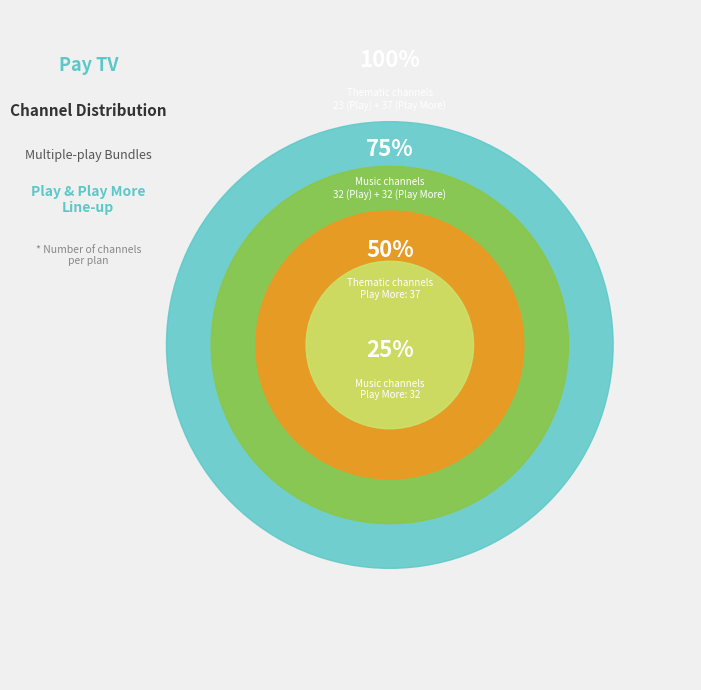

What is the ratio of the value at Thematic channels (Play) to the value at Music choice channels (Play More)?

0.7